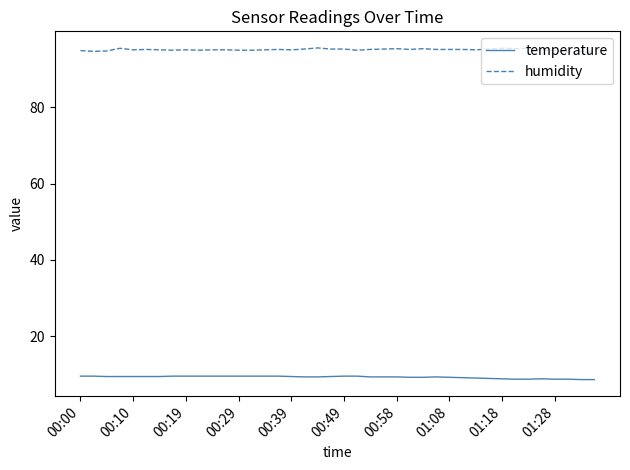

Rank the series by their average value, from lowest to highest.

temperature, humidity